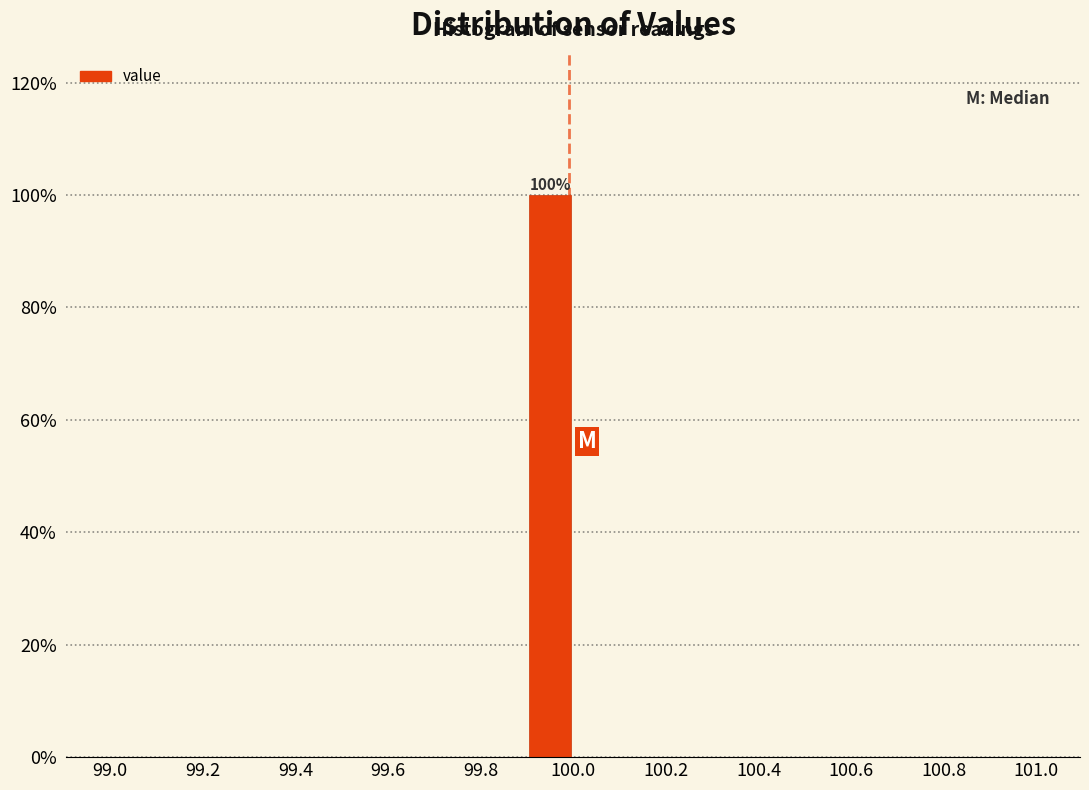

Which range on the x-axis has the tallest bar?

99.9 to 100.0